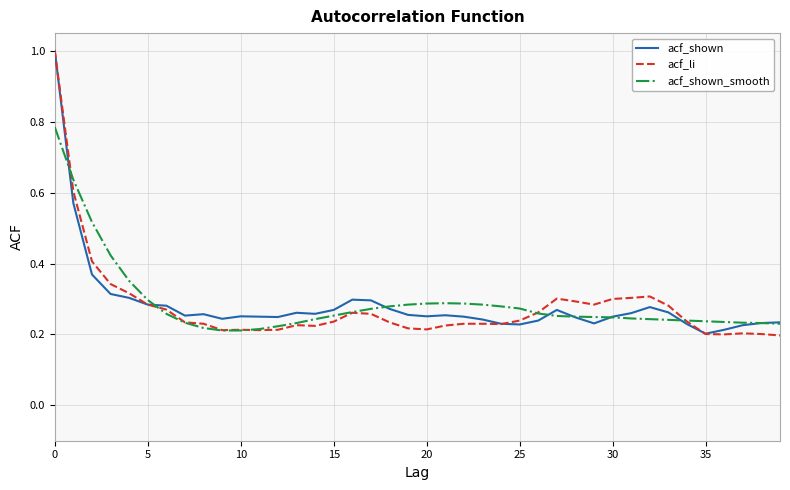

Which series has the largest range (max minus min)?

acf_li